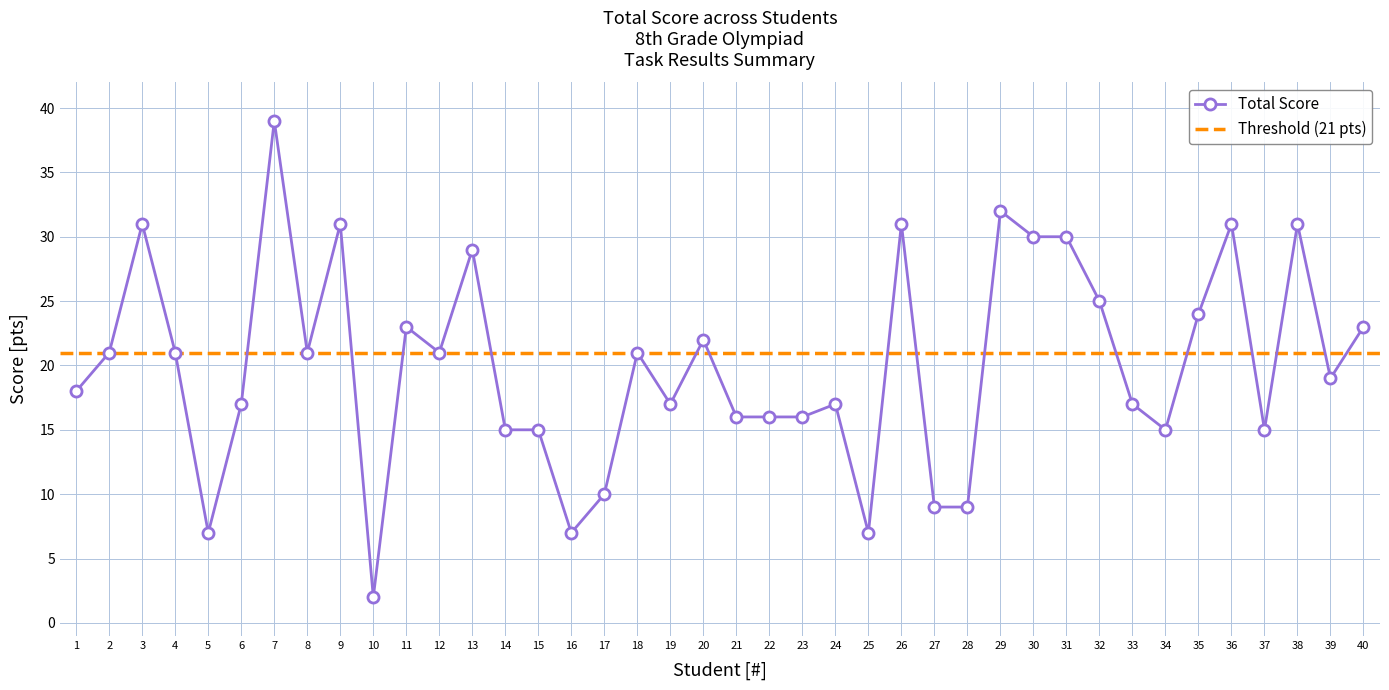

The value of Total Score at 35 is 24. True or false?

True